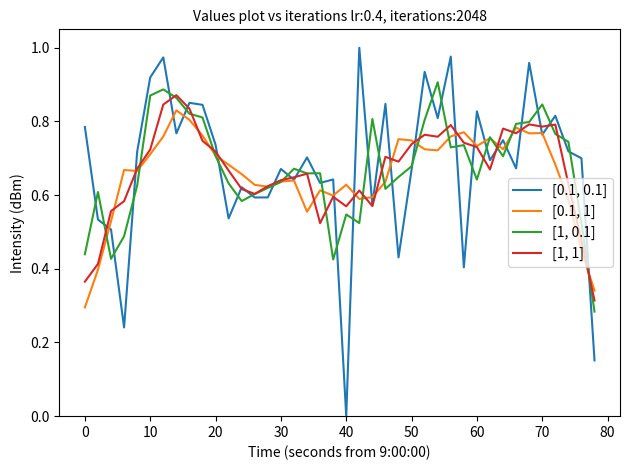

Which series has the largest range (max minus min)?

[0.1, 0.1]